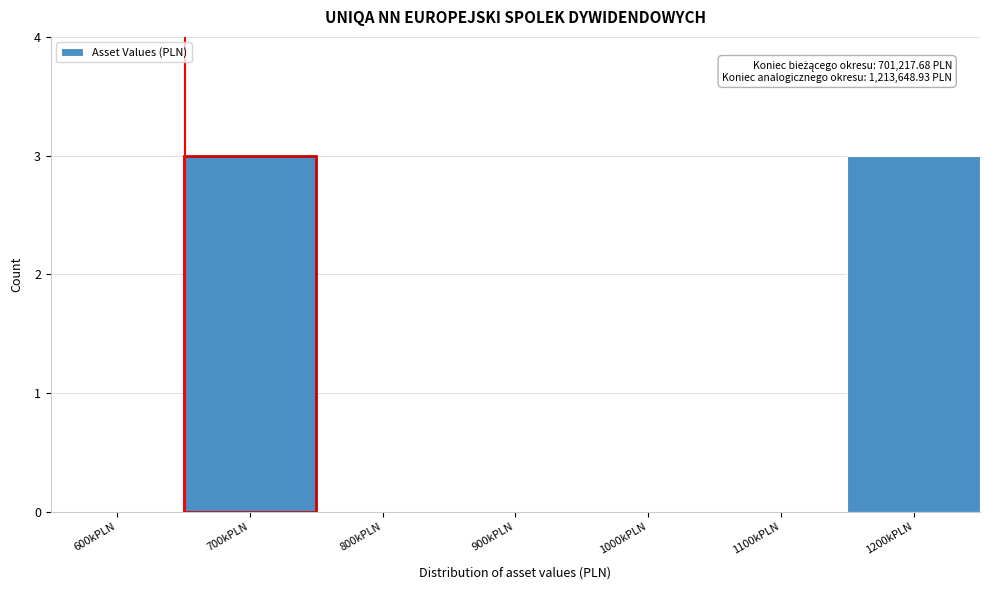

Reading left to right, transcribe all the data shown in this chart.

600kPLN=0	700kPLN=3	800kPLN=0	900kPLN=0	1000kPLN=0	1100kPLN=0	1200kPLN=3